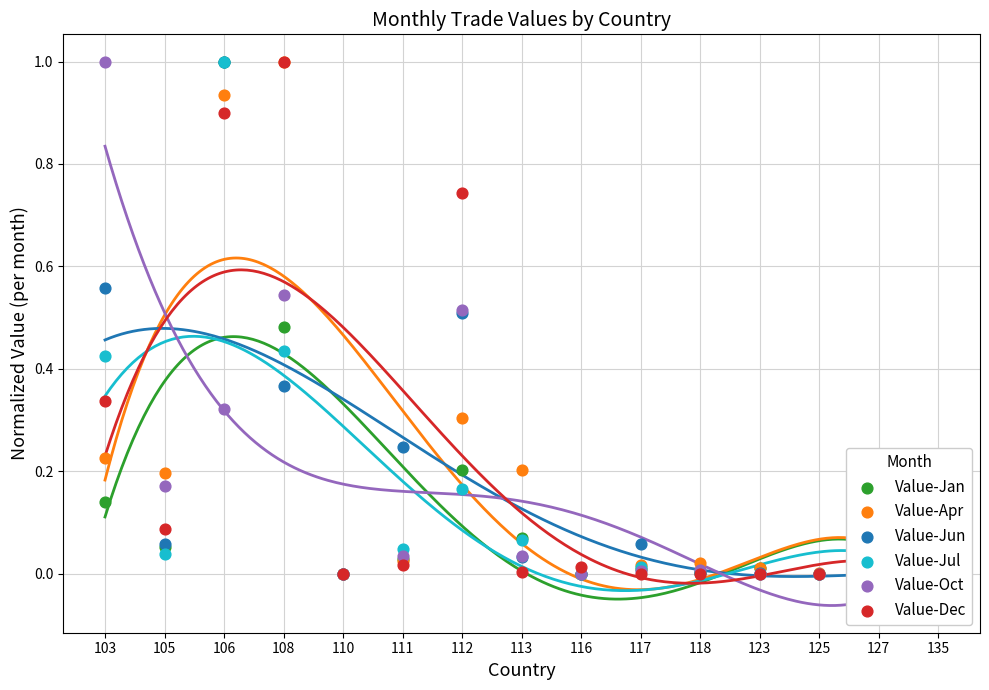

Which series has the widest spread of Y values?

Value-Jan